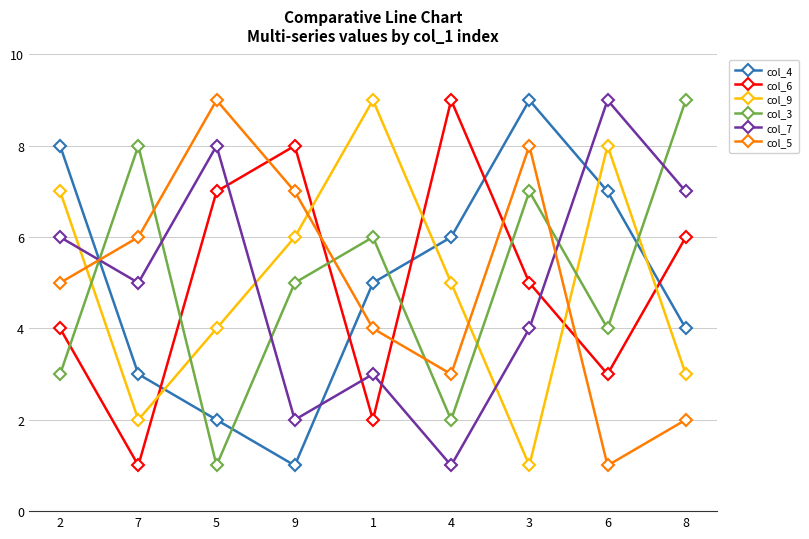

The col_6 series shows 5 at 6. True or false?

False